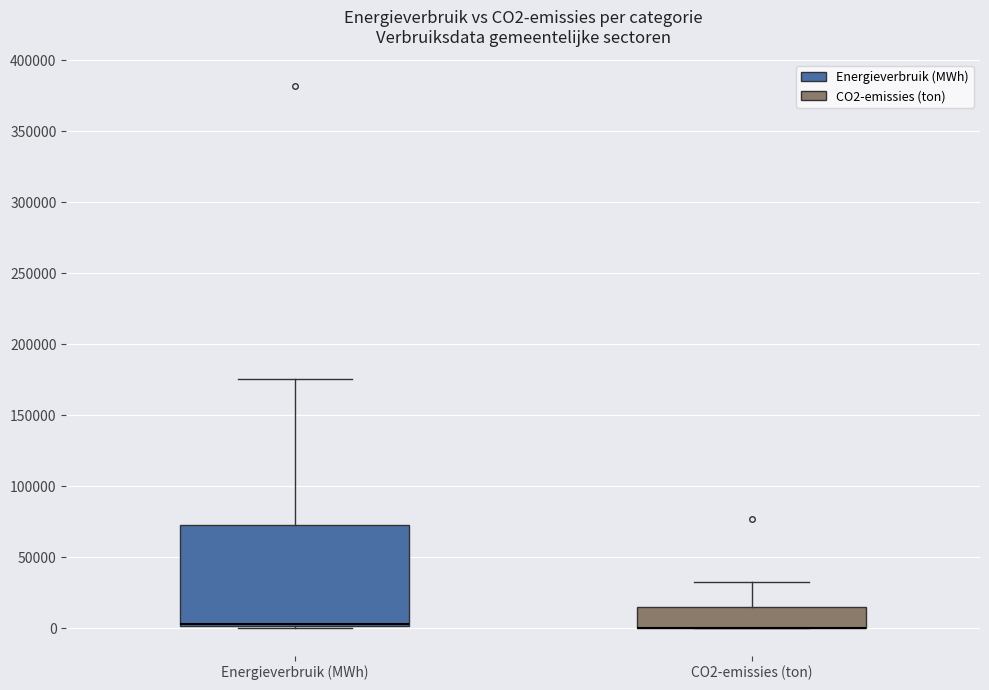

Comparing the boxes themselves (not the whiskers), which one is the tallest?

Energieverbruik (MWh)